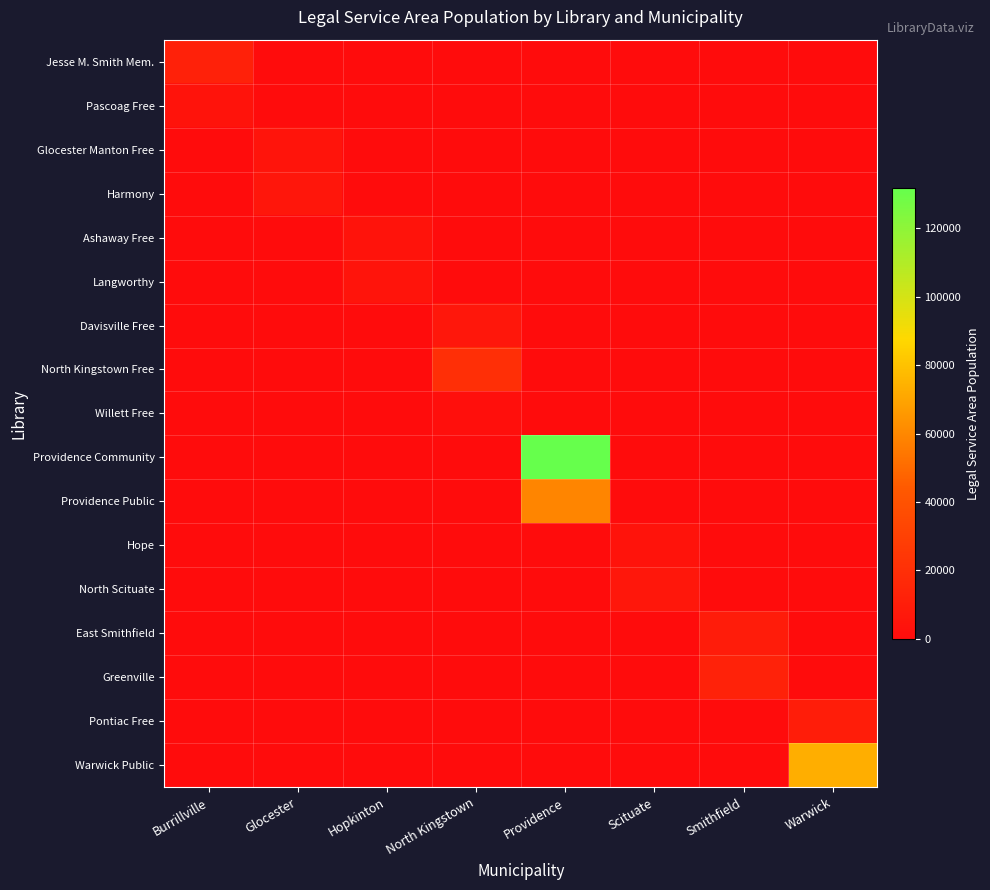

Which label corresponds to the smallest value in the chart?

Glocester